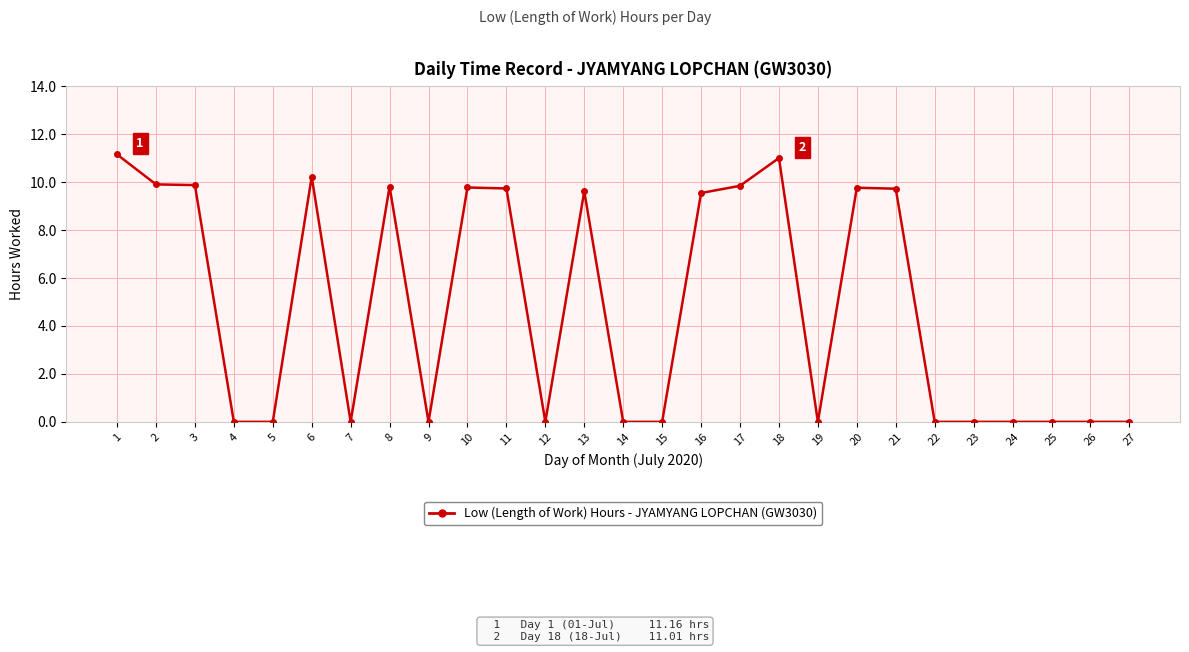

How many lines are shown in the chart?

1